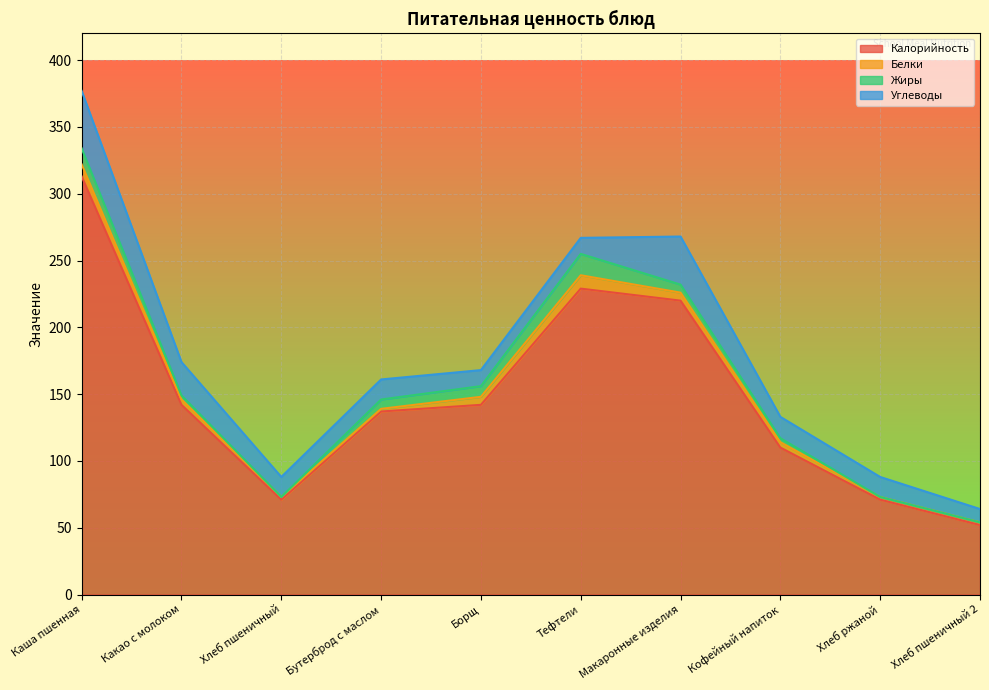

True or false: Углеводы and Белки intersect in this chart.

False